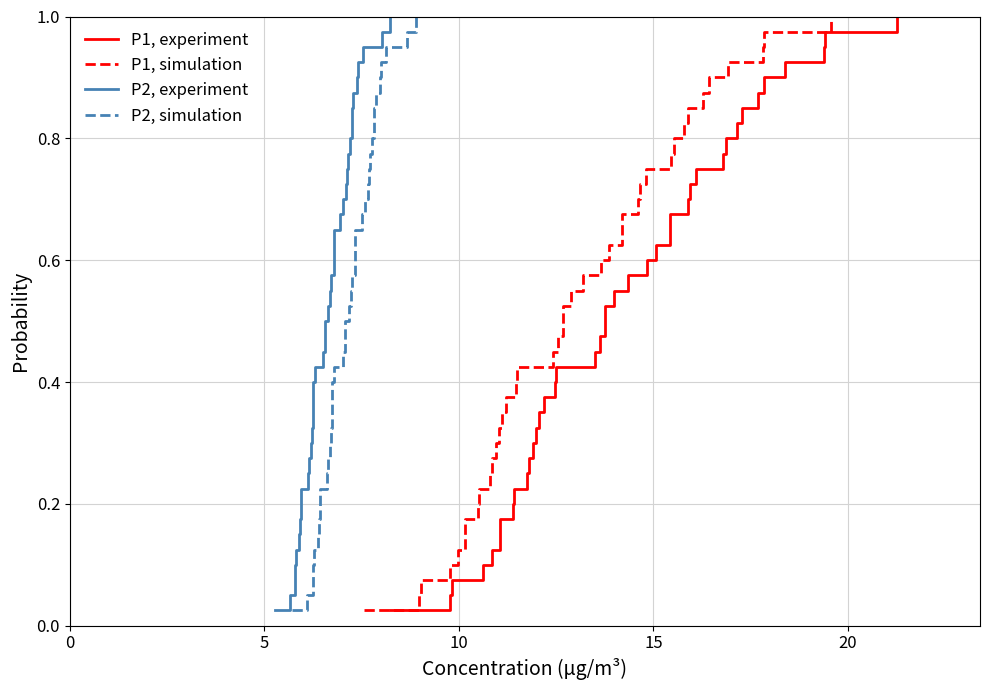

How many lines are shown in the chart?

4